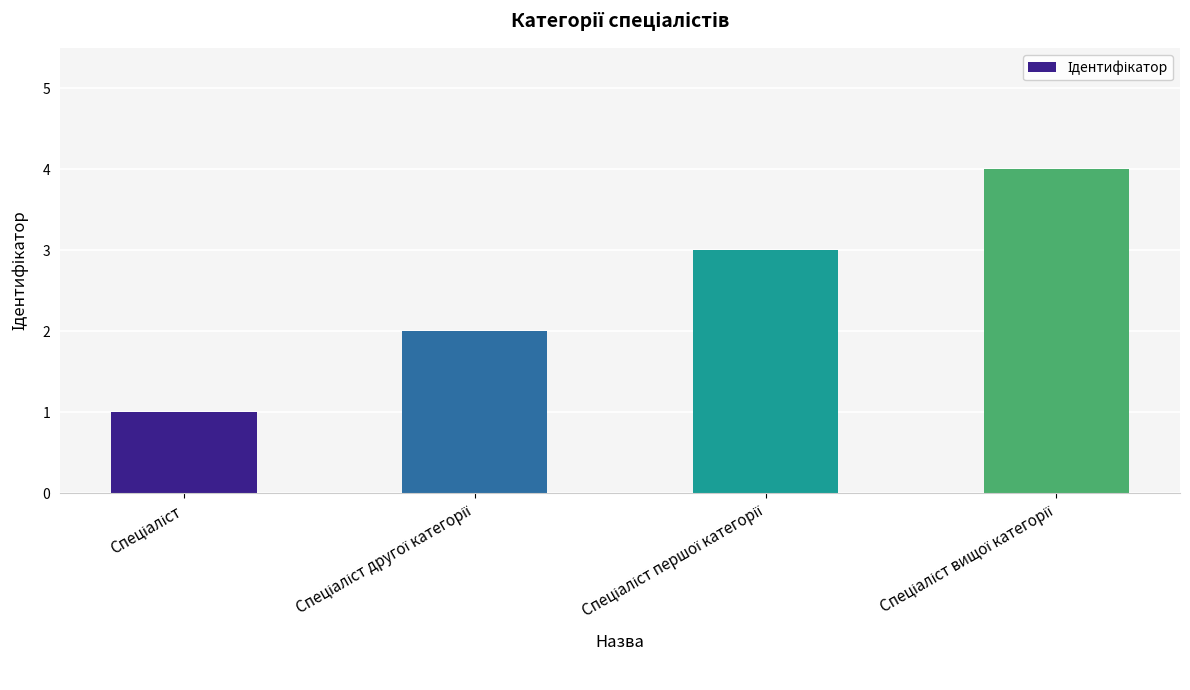

How many data points are less than 3?

2